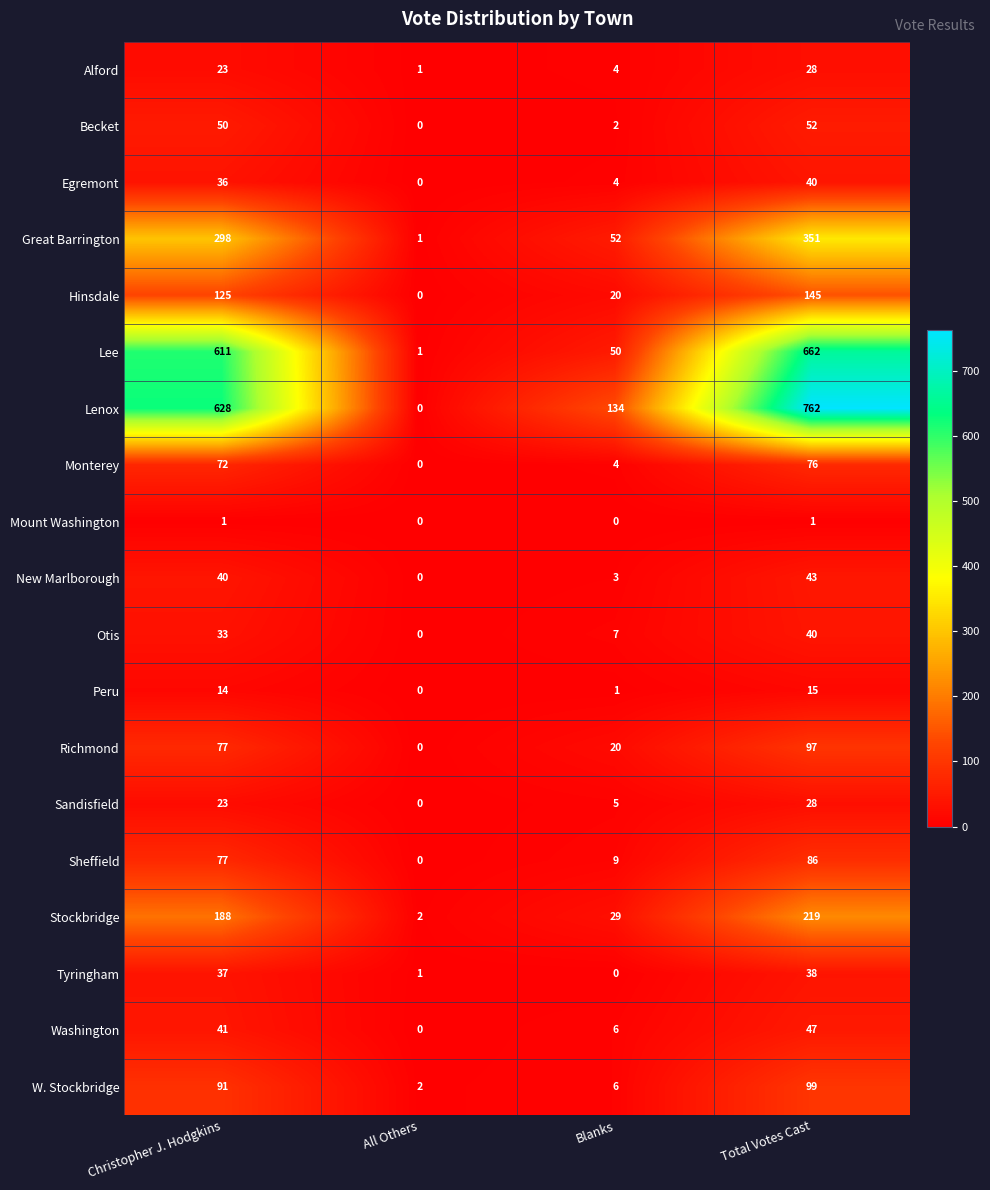

At which category is the sum across all series the highest?

Total Votes Cast